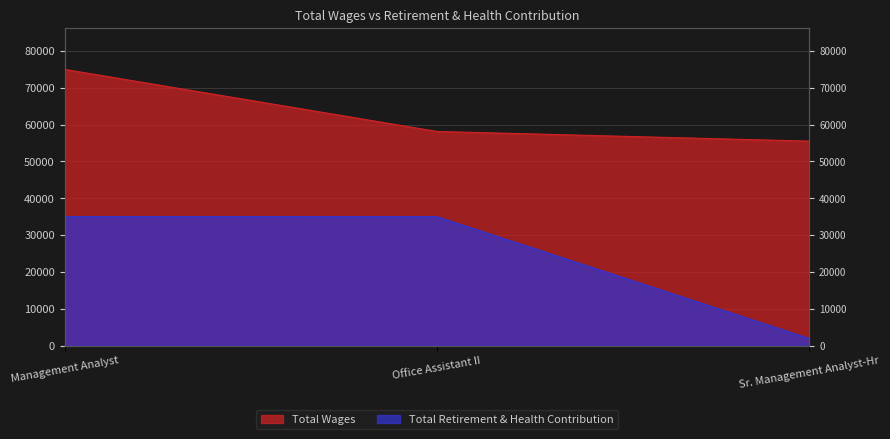

Reading right to left, transcribe all the data shown in this chart.

Total Wages: 55498	58125	74972
Total Retirement & Health Contribution: 1931	34989	35007